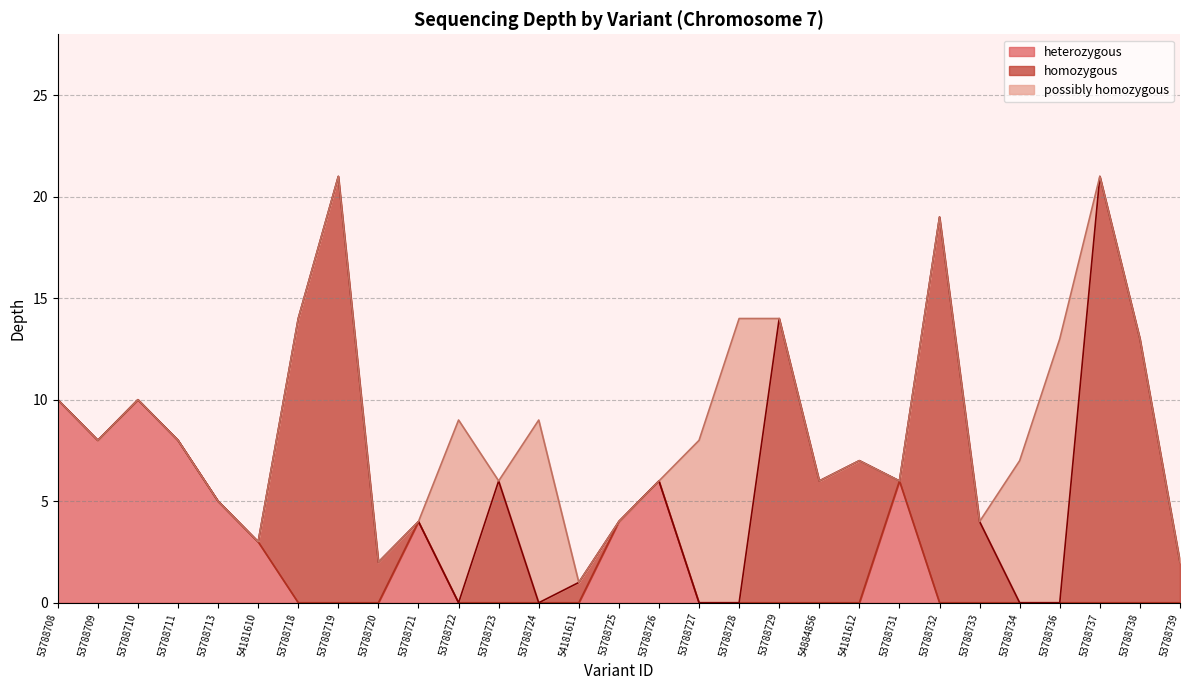

How many categories are shown in the chart?

29